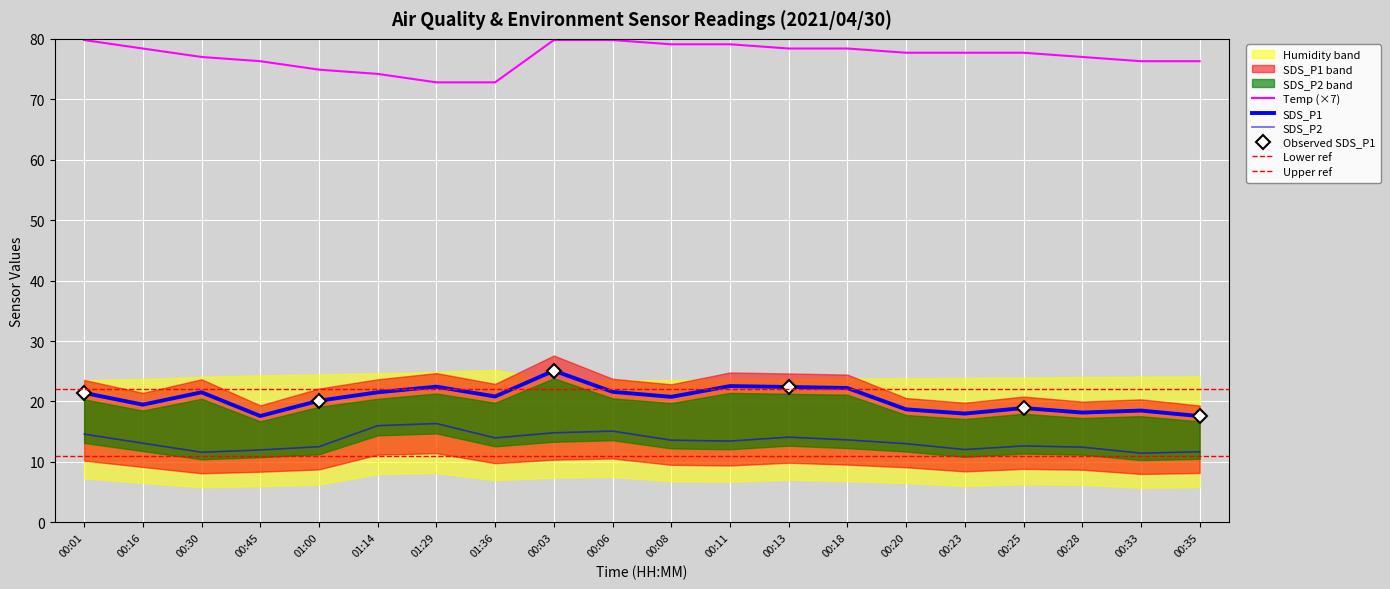

At how many categories does at least one series exceed 76?

16